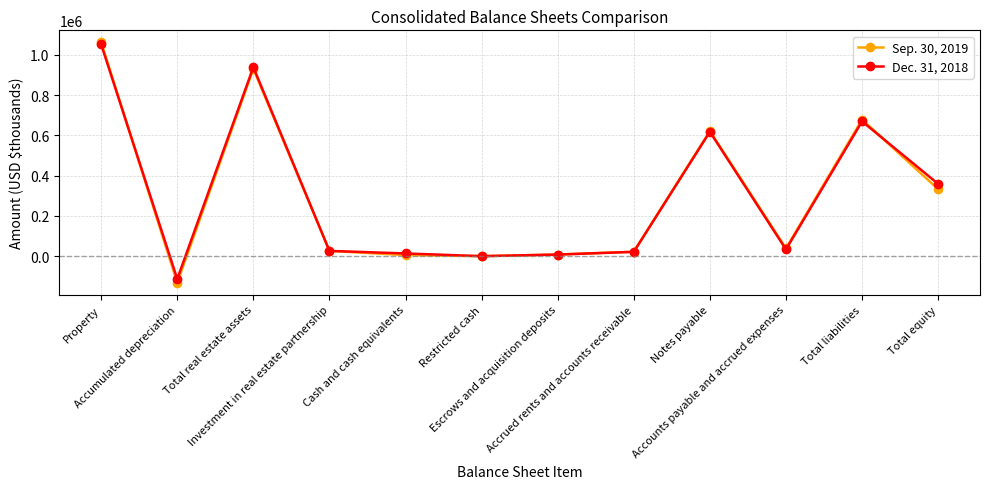

Which series changed the most between Total real estate assets and Investment in real estate partnership?

Dec. 31, 2018